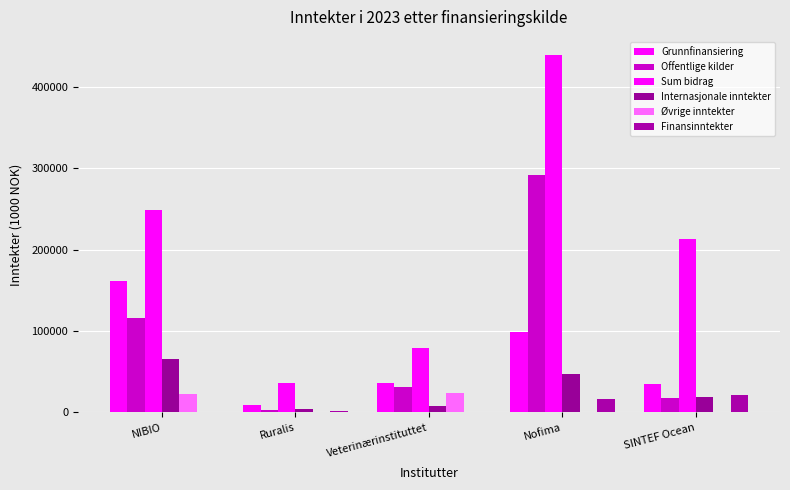

What is the total value across all series at Nofima?

894309